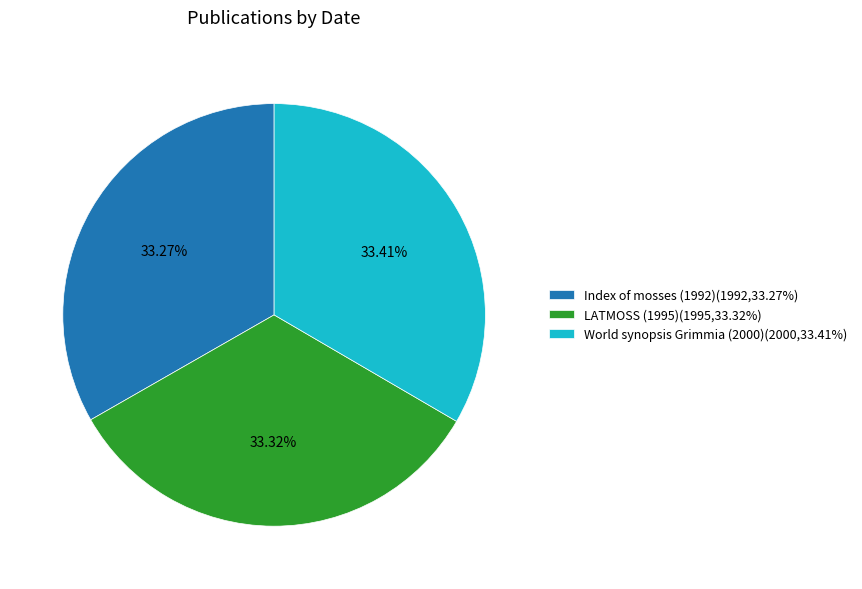

What is the ratio of the value at LATMOSS (1995)(1995,33.32%) to the value at Index of mosses (1992)(1992,33.27%)?

1.0